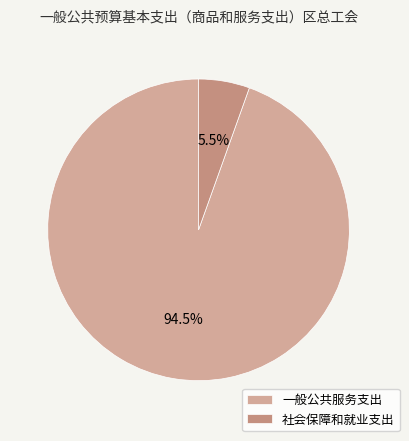

Does any single category account for the majority?

Yes